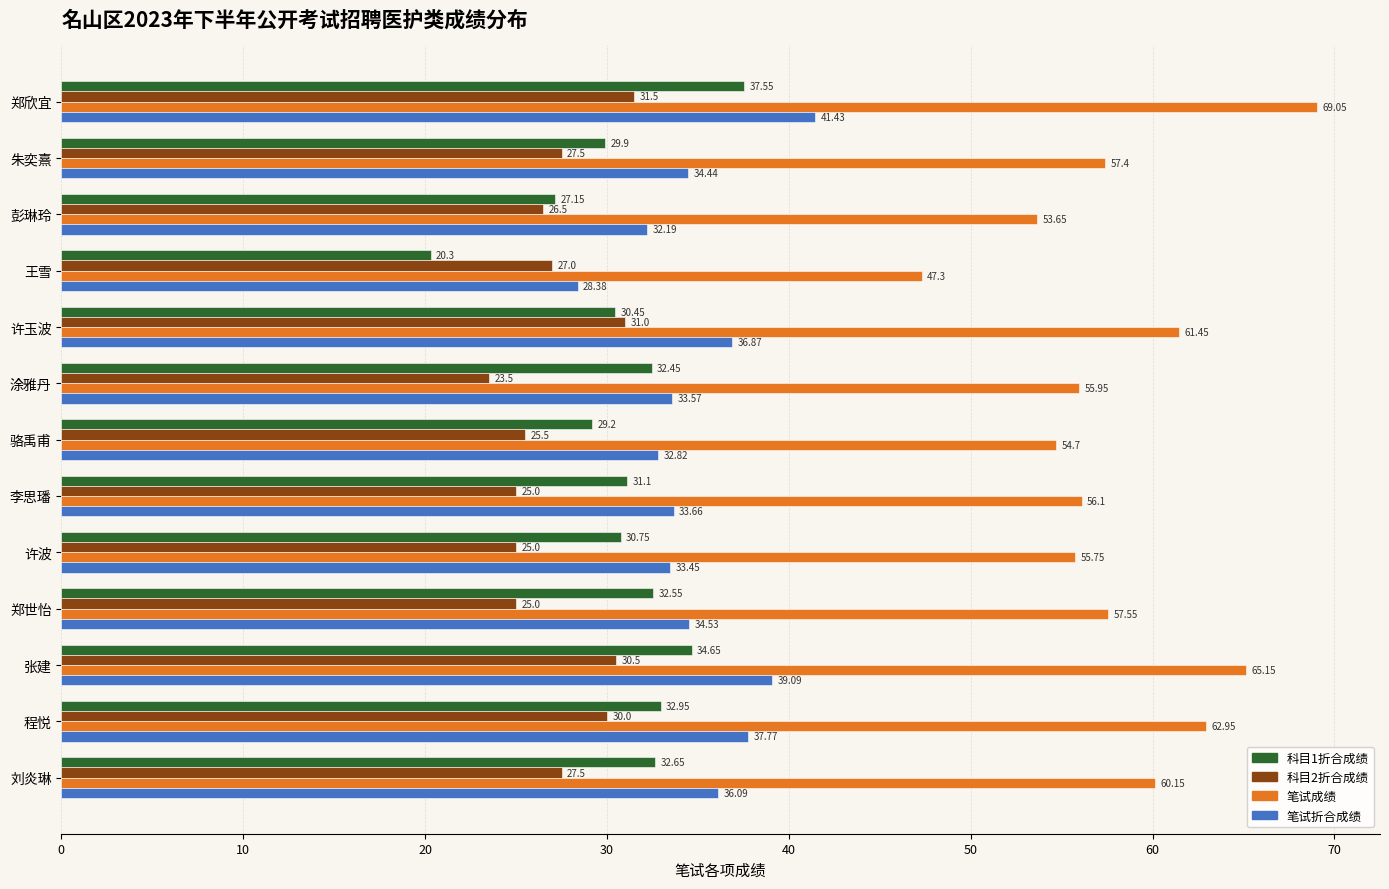

How many data points does each series have?

13